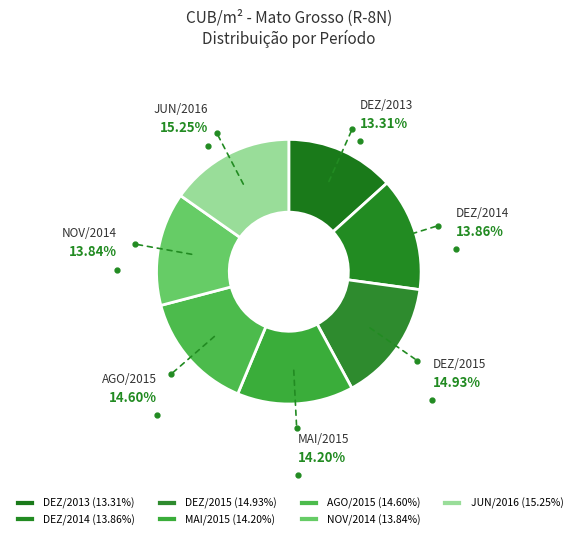

Is AGO/2015 the majority of the pie?

No